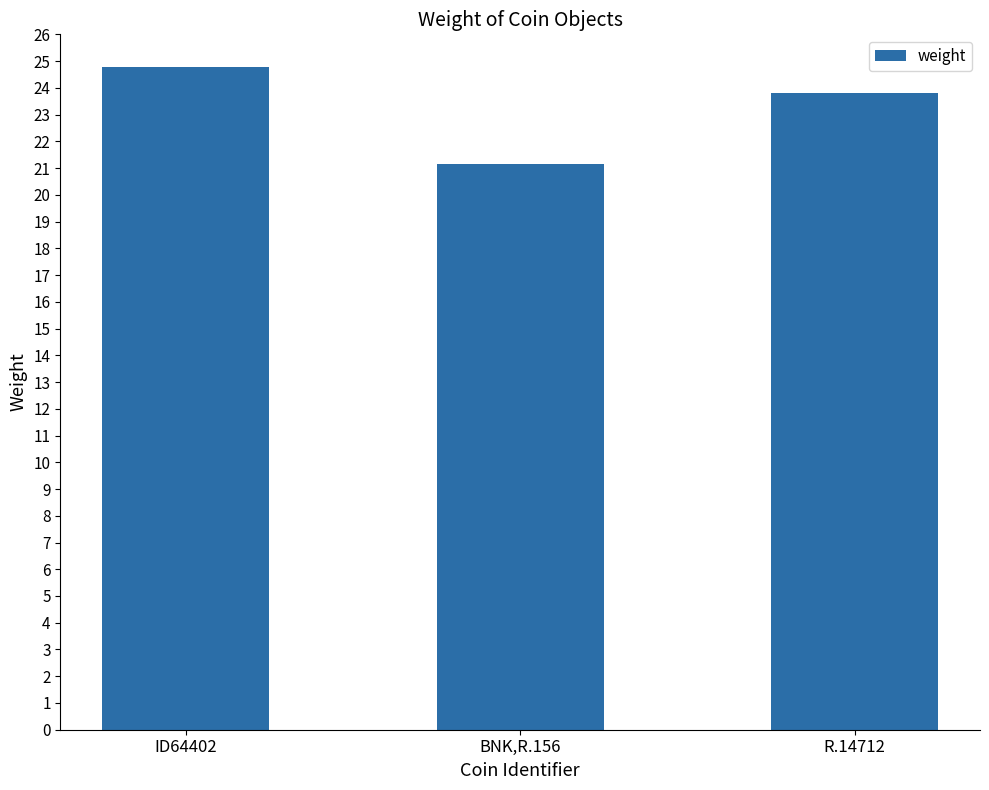

What is the greatest value displayed?

24.8